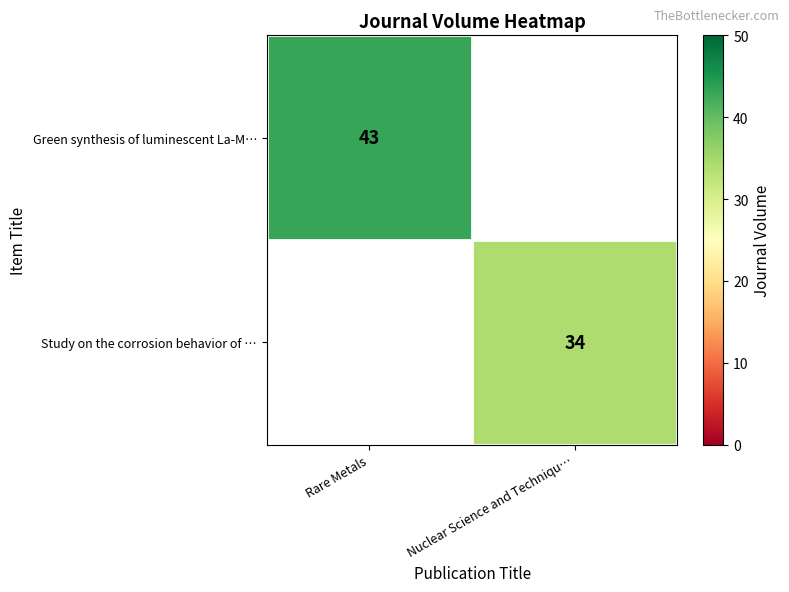

Is it true that Green synthesis of luminescent La-M… equals 43 at Rare Metals?

True